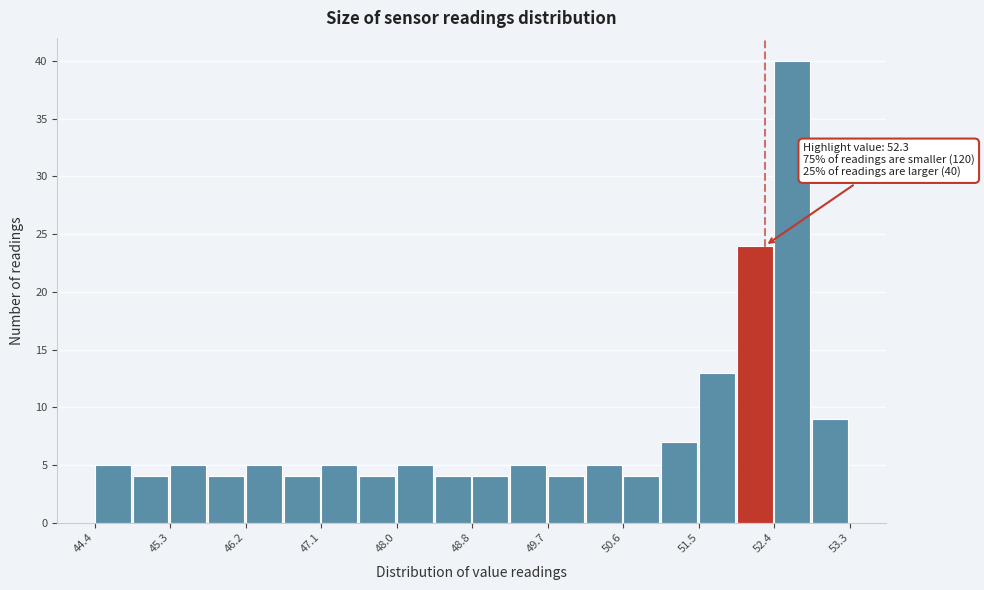

Which range on the x-axis has the tallest bar?

52.4 to 52.9